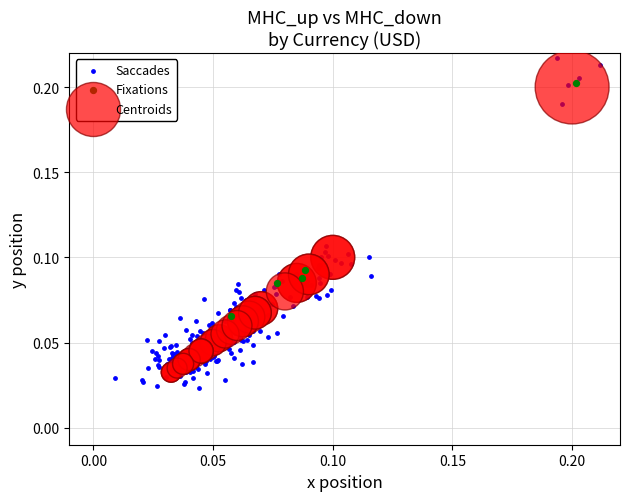

Which series reaches the maximum Y coordinate?

Saccades